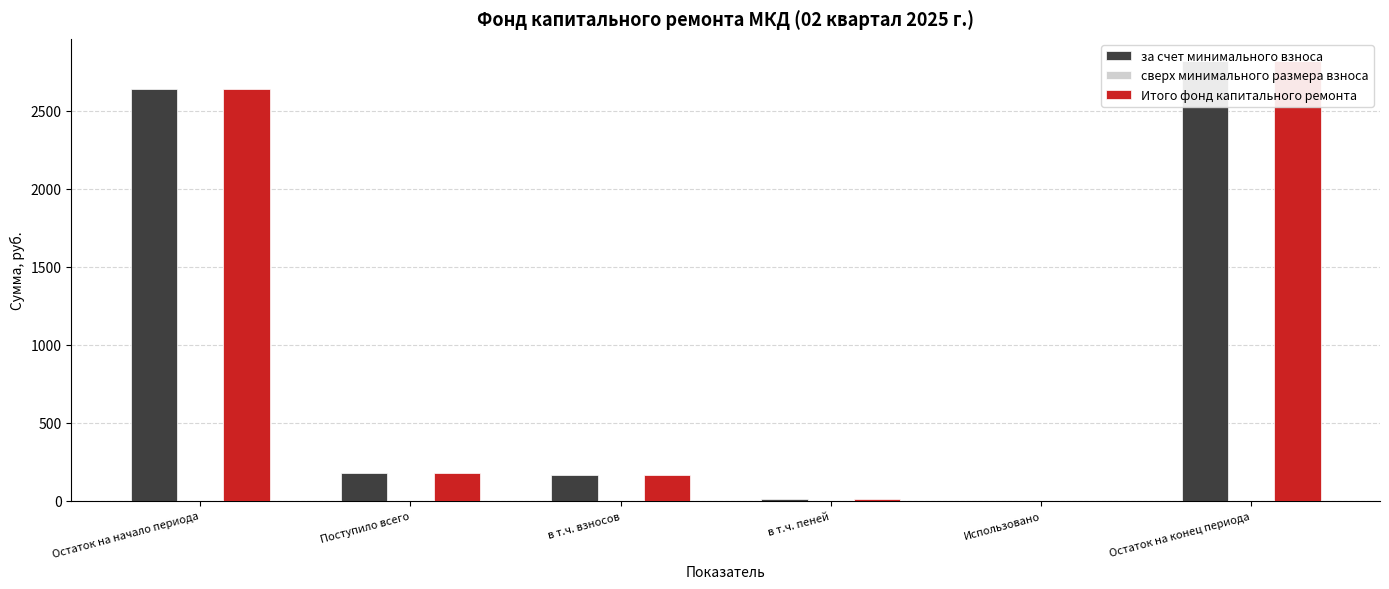

List the series in order of their peak value, highest first.

за счет минимального взноса, Итого фонд капитального ремонта, сверх минимального размера взноса